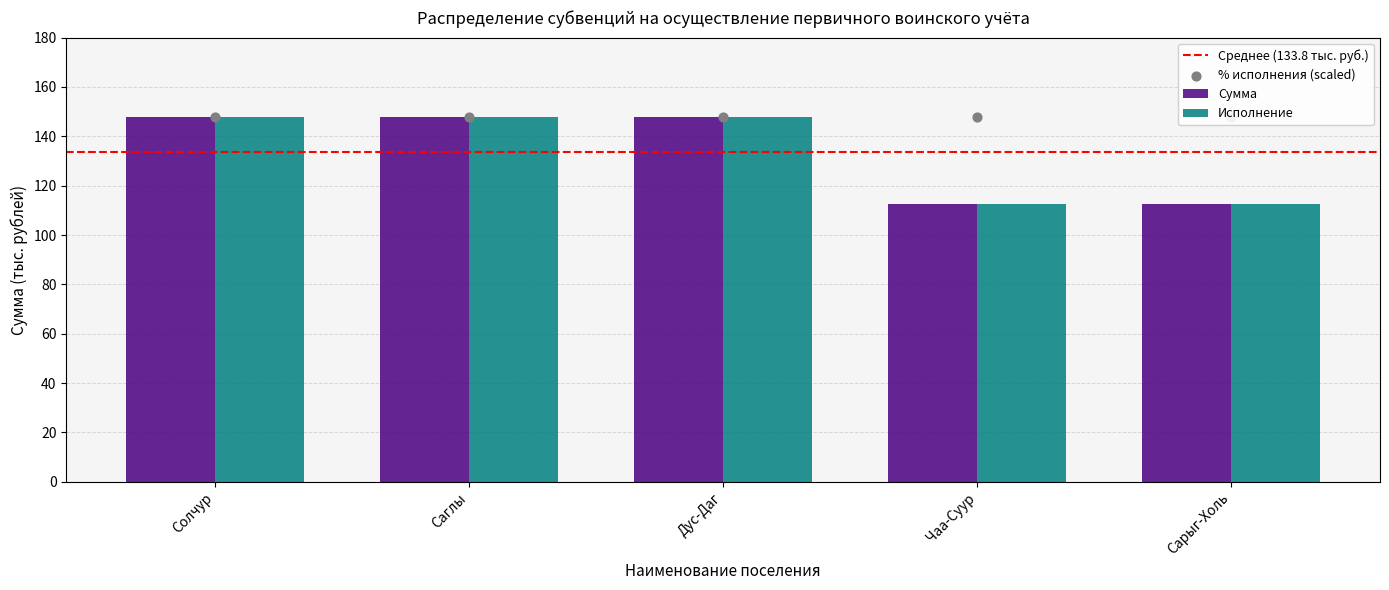

Which series has the widest spread of Y values?

Сумма